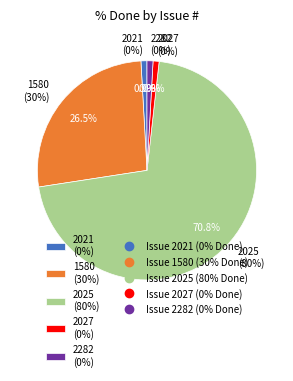

Which category has the biggest portion of the pie?

2025